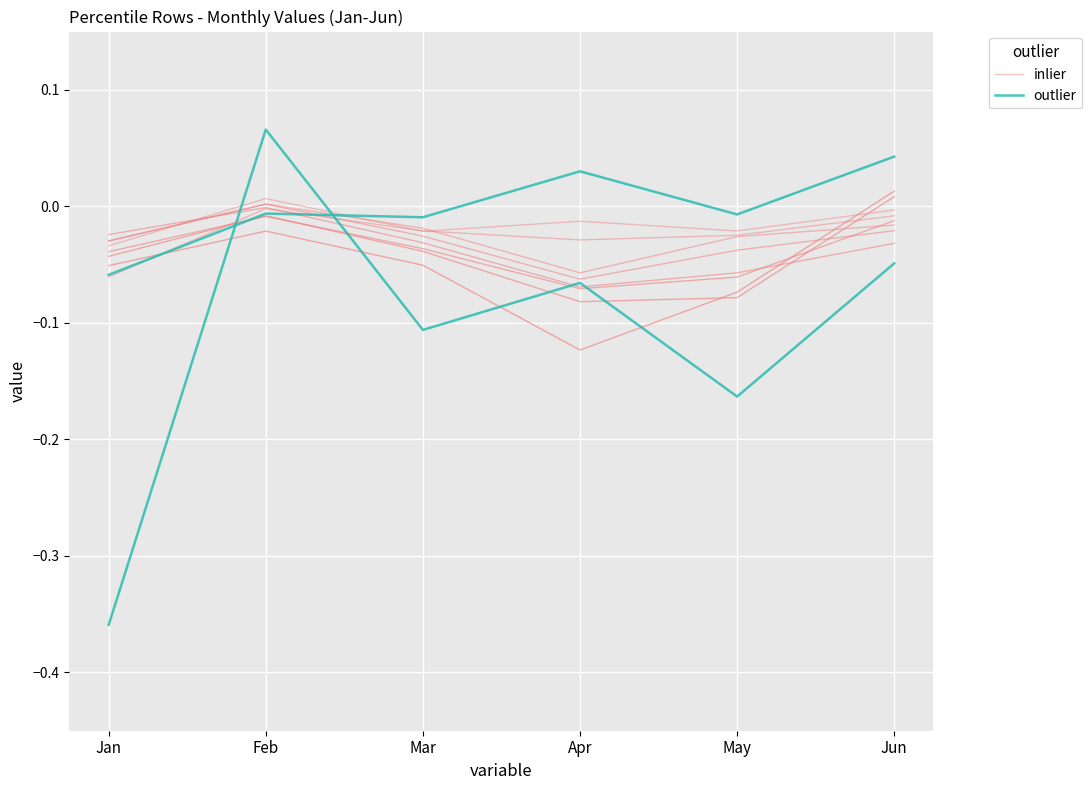

Rank the series by their maximum value, from highest to lowest.

outlier, inlier